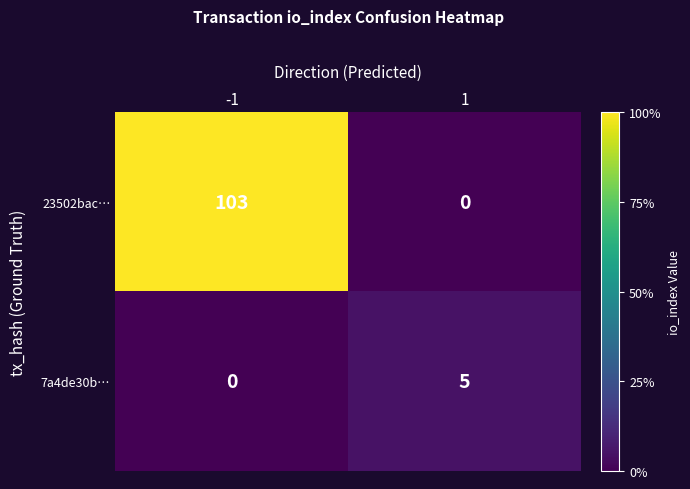

Which series has the largest total across all categories?

23502bac…